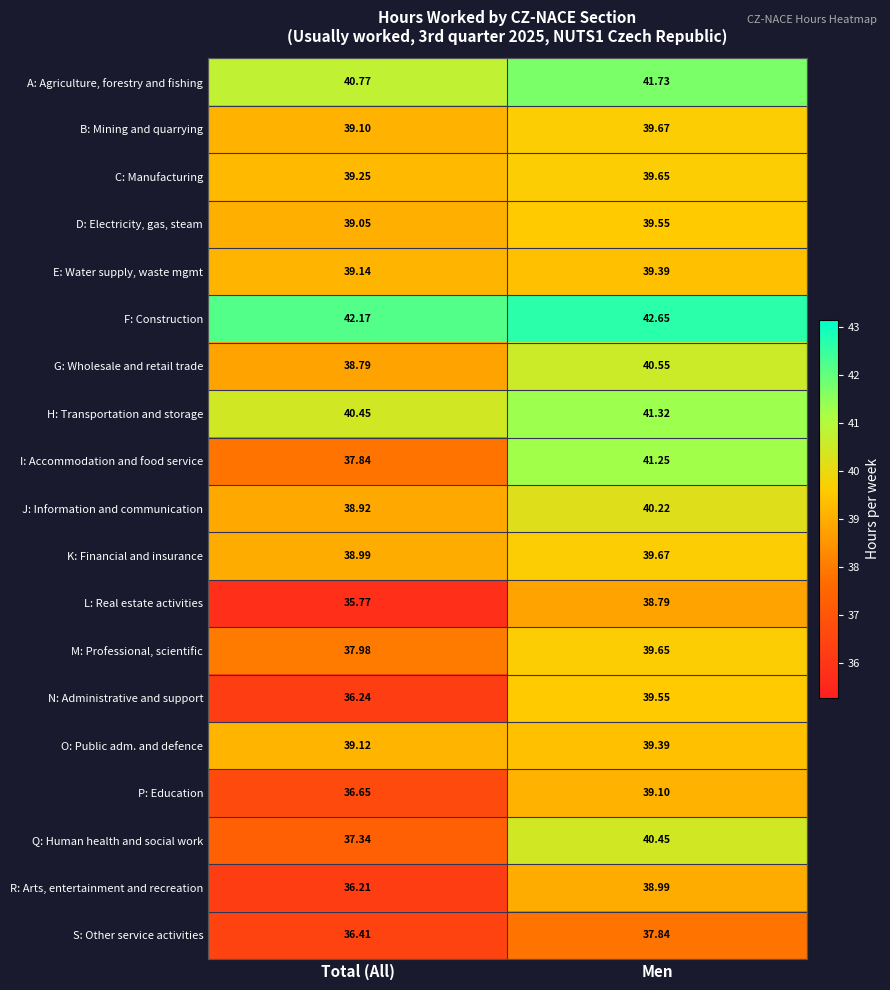

Where is B: Mining and quarrying nearest to the value 39?

Total (All)